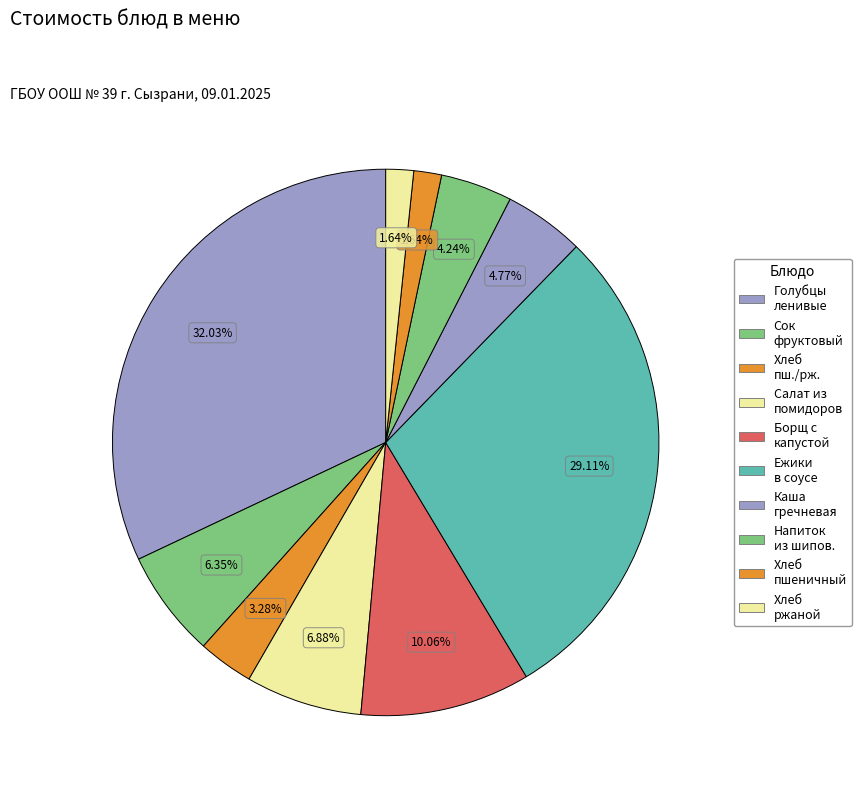

Which slice is the smallest?

Хлеб пшеничный